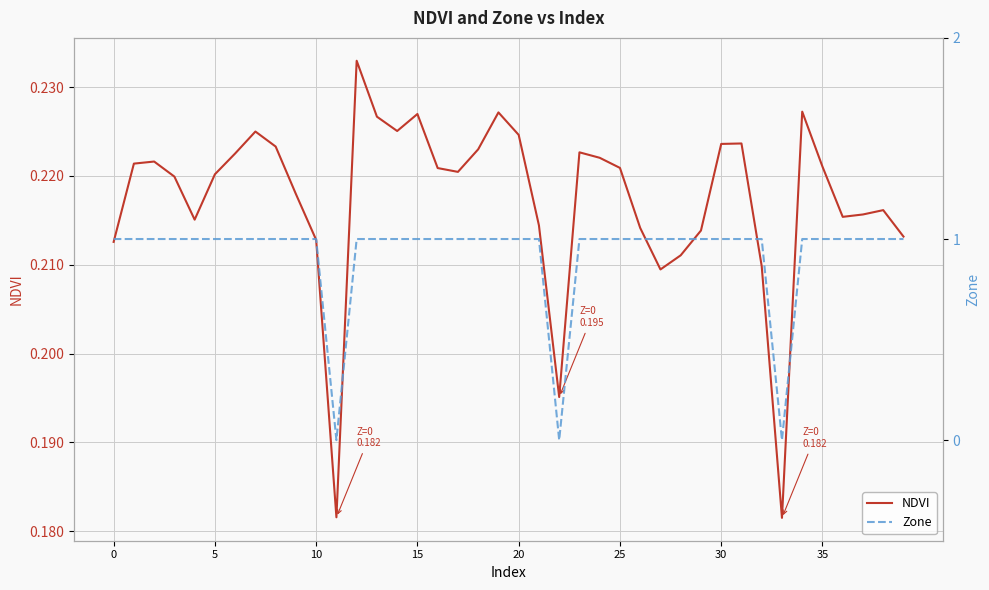

What is the value of the NDVI point at the 40th from the left?

0.2